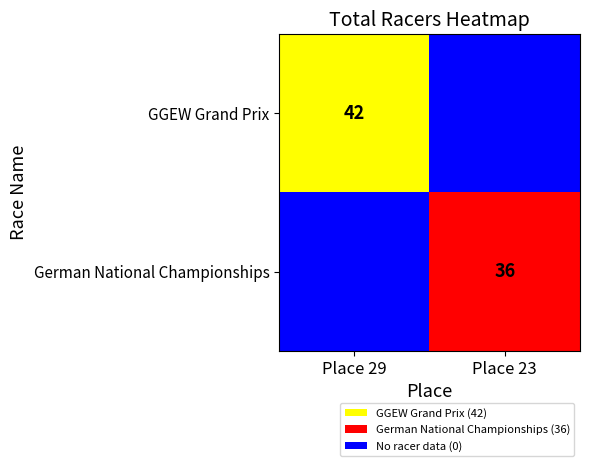

The German National Championships series shows 36 at Place 23. True or false?

True